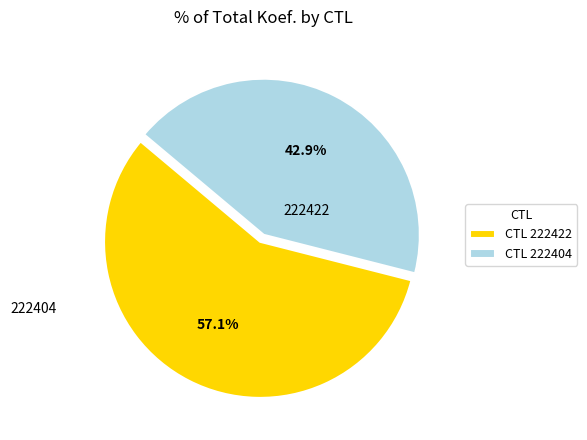

Combined, do CTL 222404 and CTL 222422 account for over 50%?

Yes